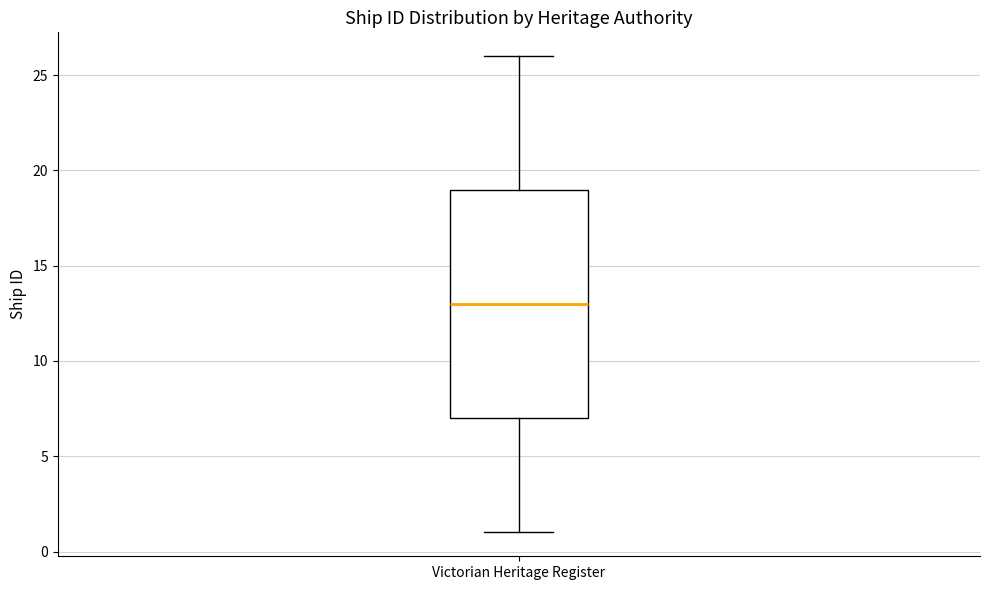

Transcribe this box plot: give where the median line is, the range the box spans, and where the two whiskers end, as read against the y-axis. The values are not printed on the chart, so give them approximately, as read against the axis.

median 13, box 7 to 19, whiskers 1 to 26